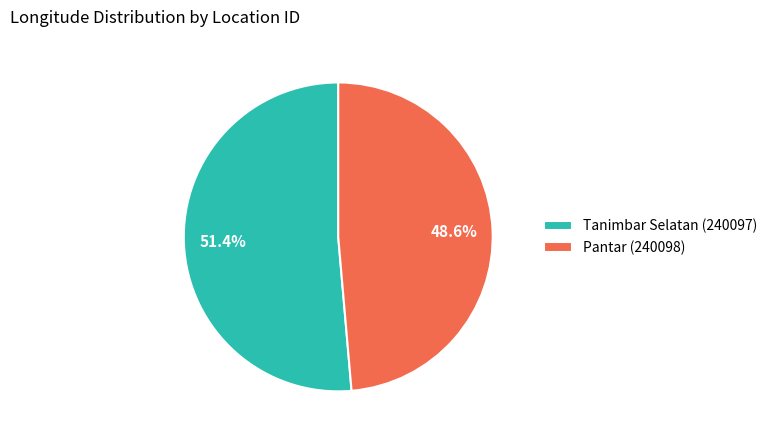

What is the smallest slice in the pie chart?

Pantar (240098)